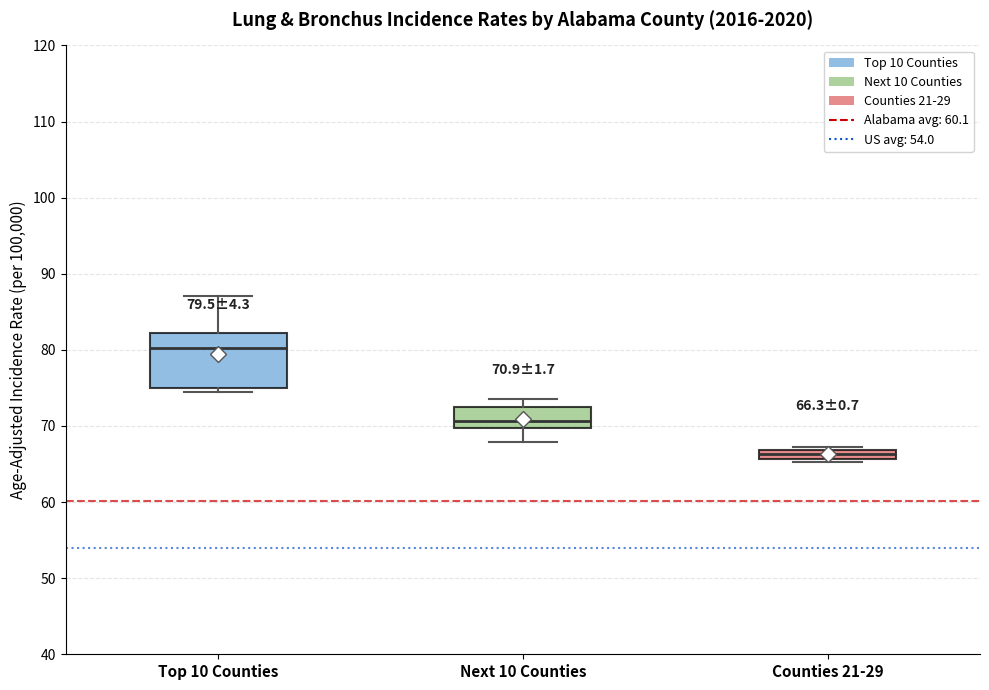

Which box's median line is the lowest?

Counties 21-29